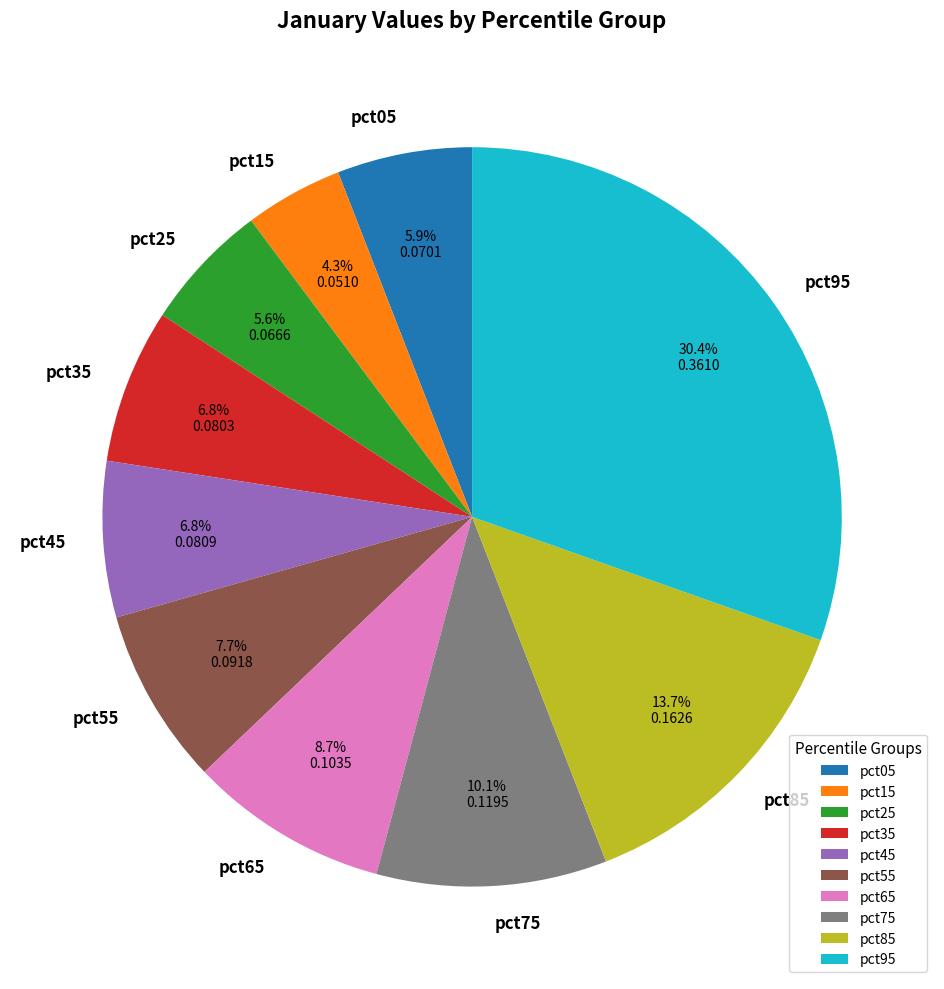

What is the largest slice in the pie chart?

pct95